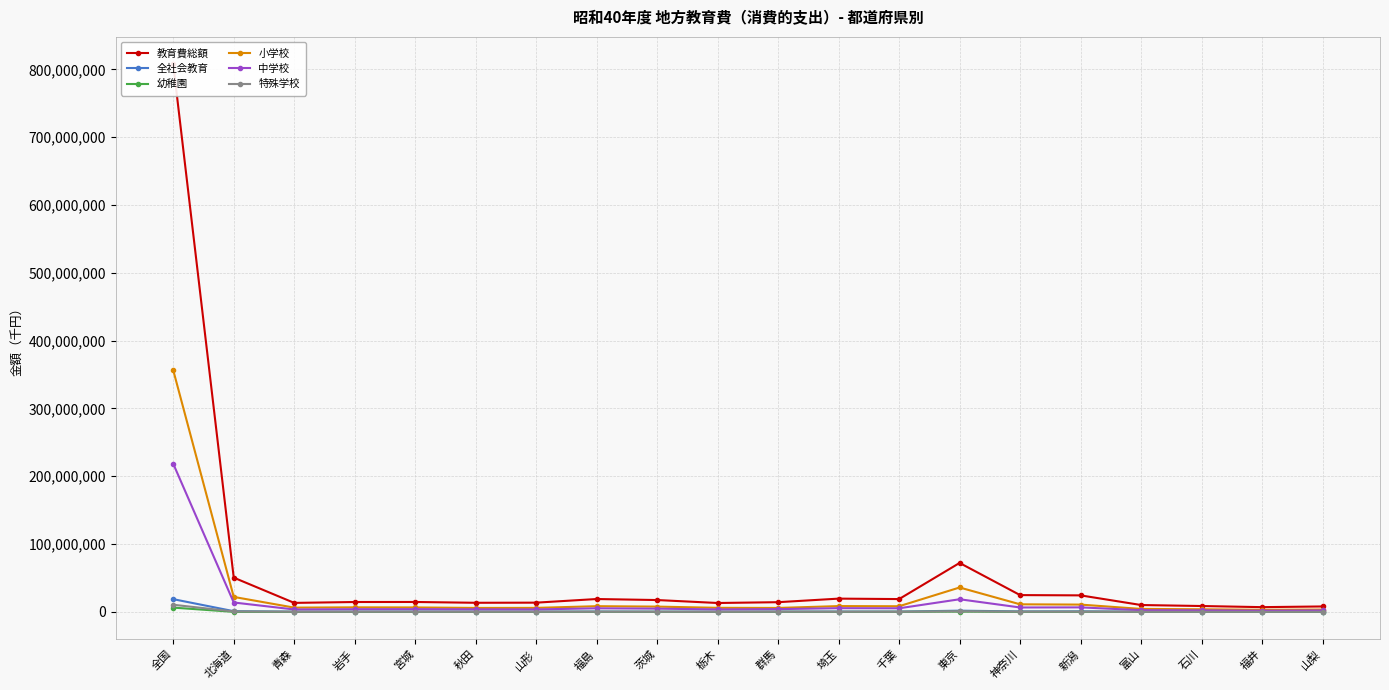

What is the maximum value for 教育費総額?

807663062